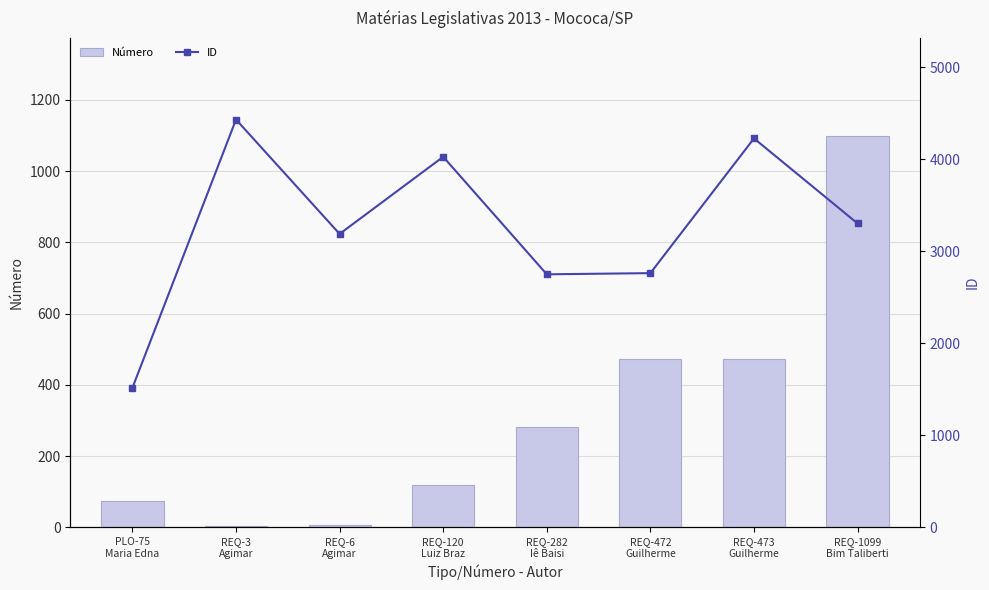

What is the maximum value for Número?

1099